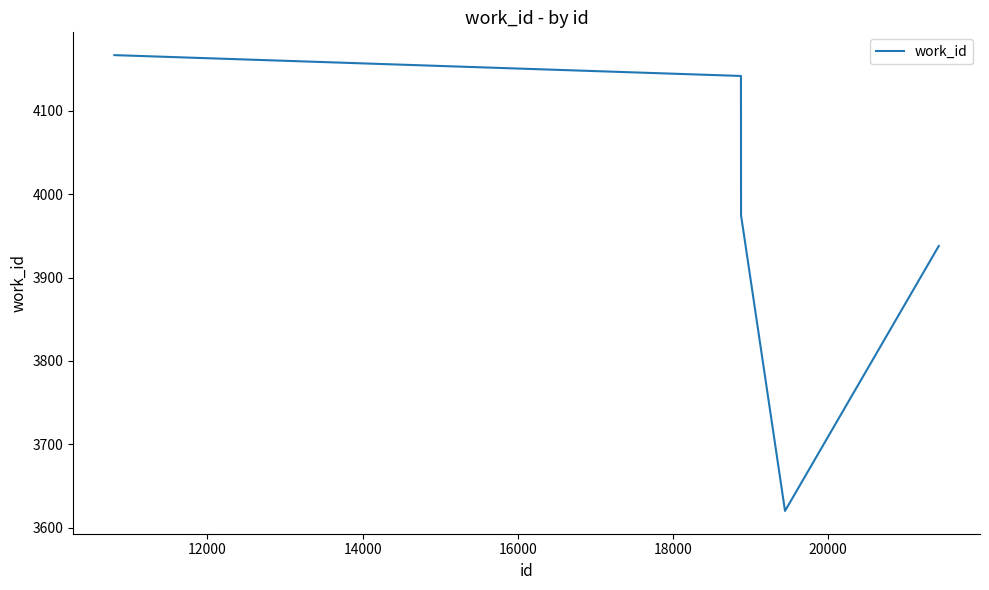

True or false: the data has more than 2 interior local peaks.

False